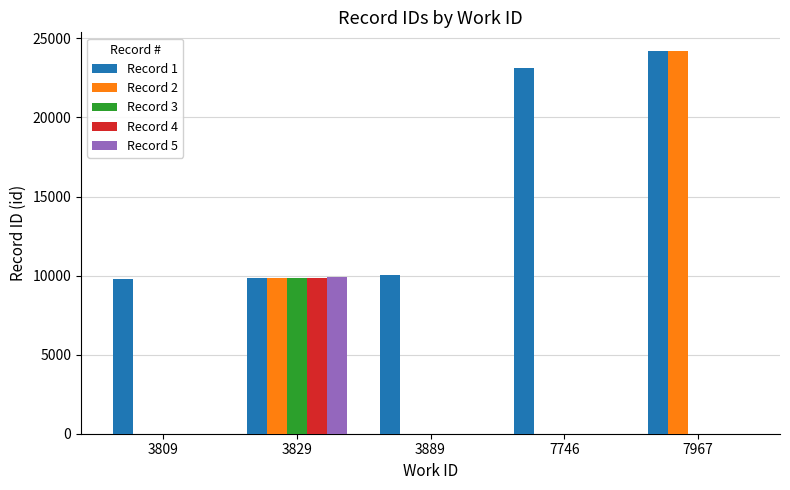

The Record 2 series shows 35999 at 7967. True or false?

False